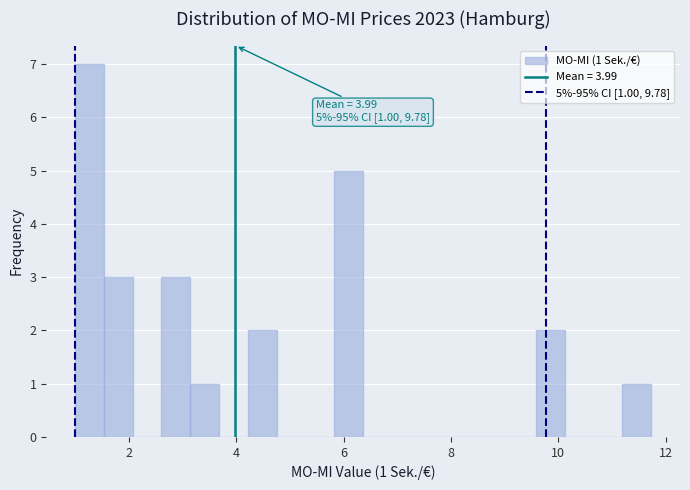

Read against the x-axis, roughly where is the centre of the tallest bar?

1.2